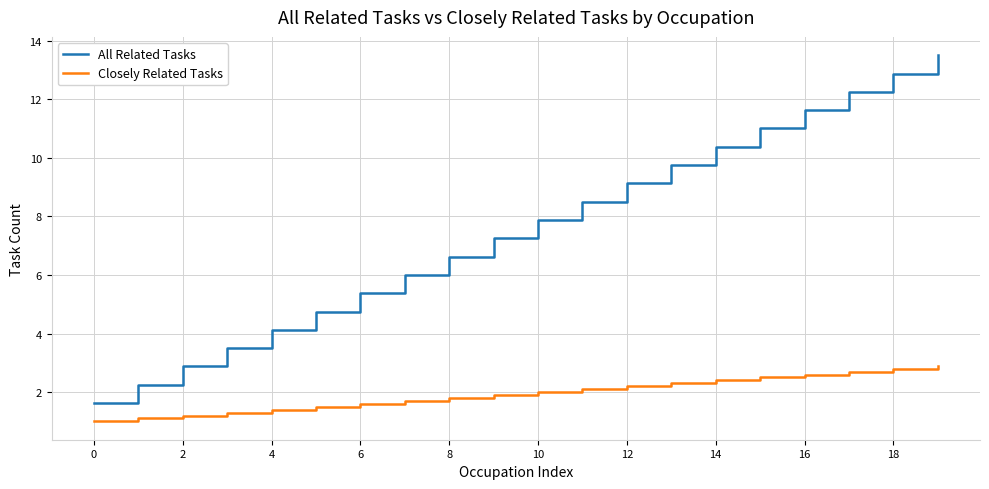

What is the average value of the All Related Tasks series?

7.6